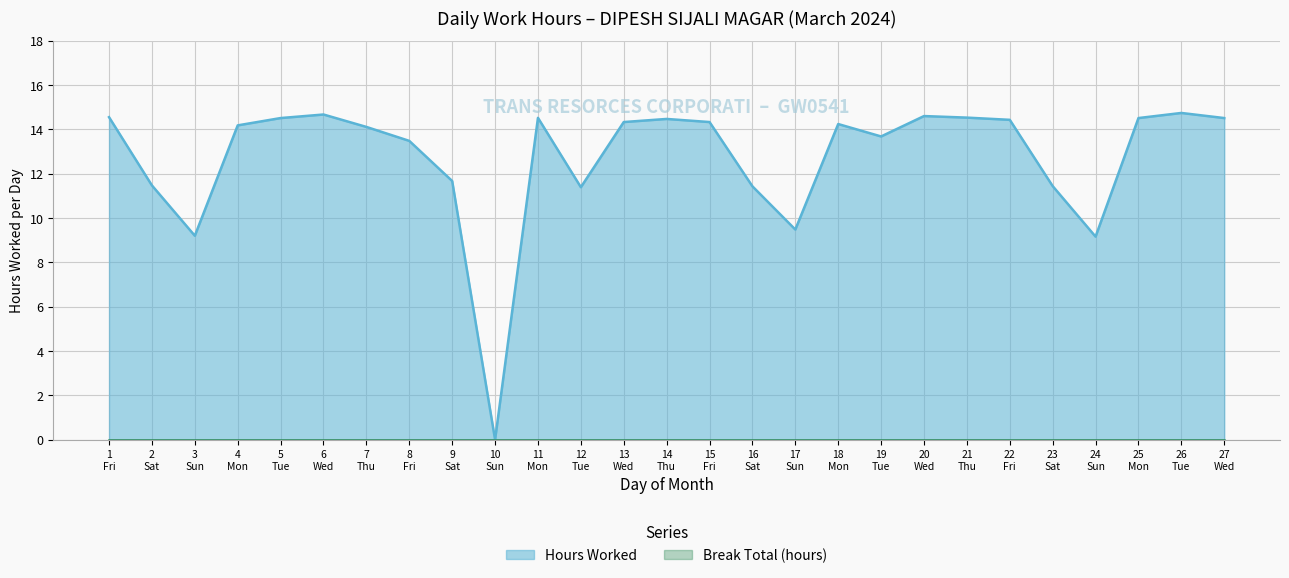

What is the average value?

12.7